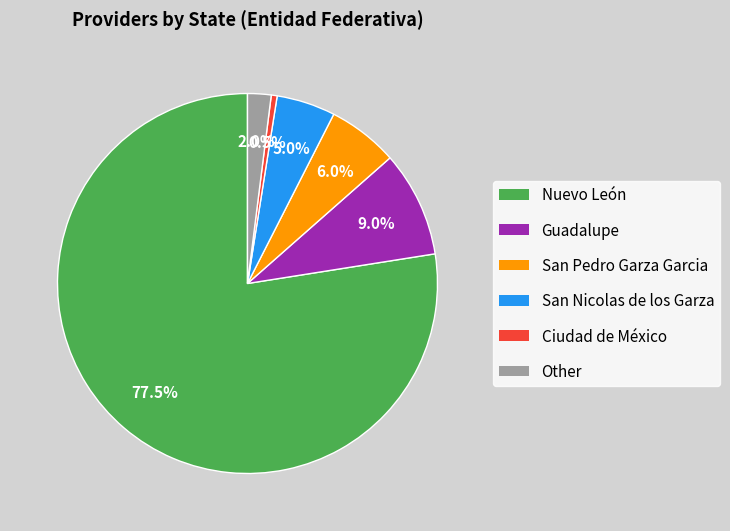

How much of the chart is everything except Nuevo León?

22.5%